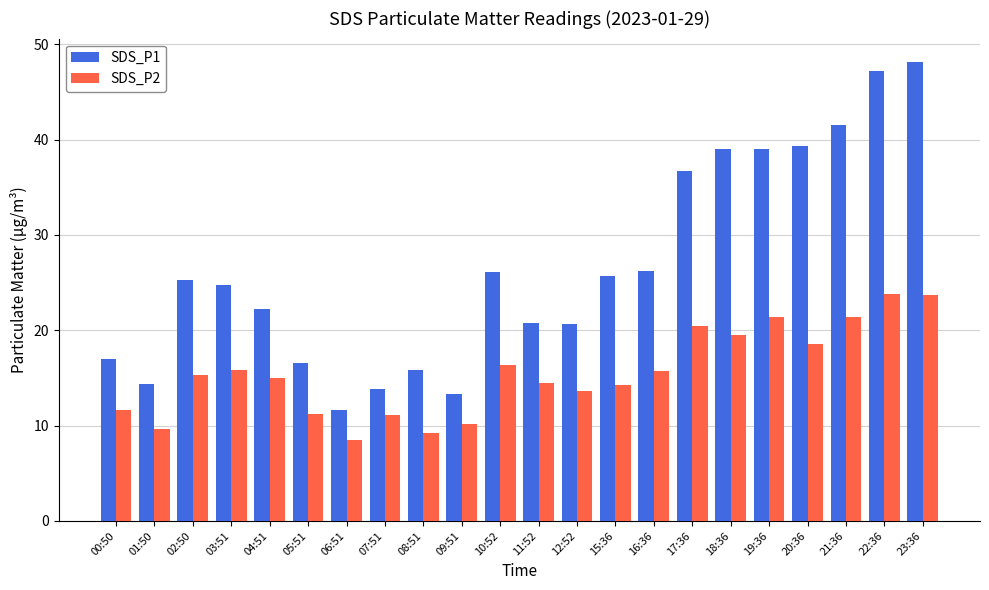

What is the greatest value displayed?

48.2